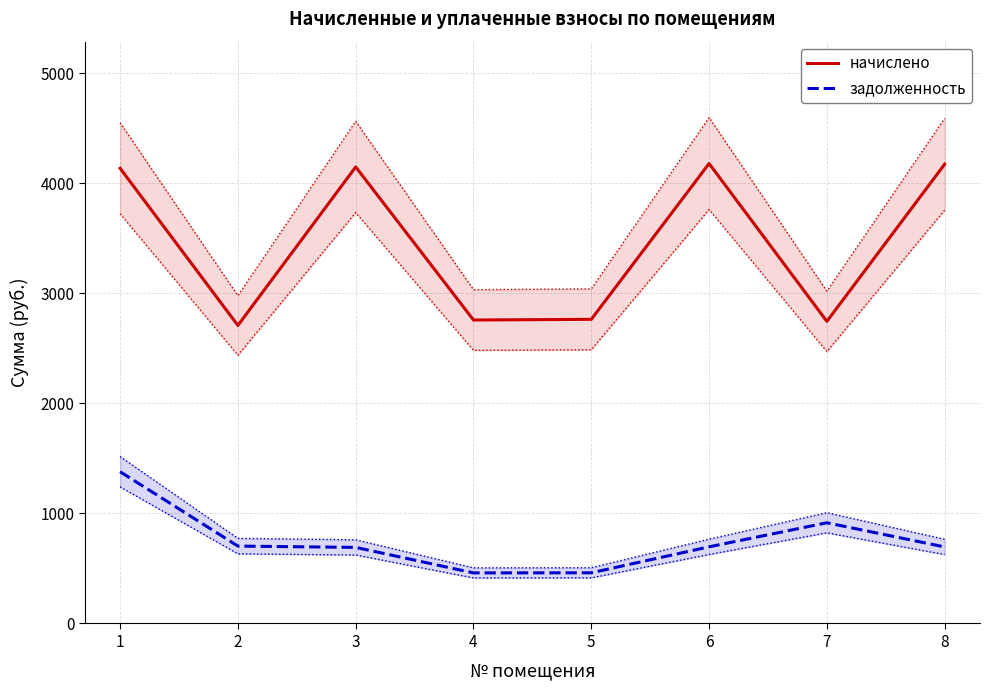

What are all the series names shown in the legend?

начислено, задолженность